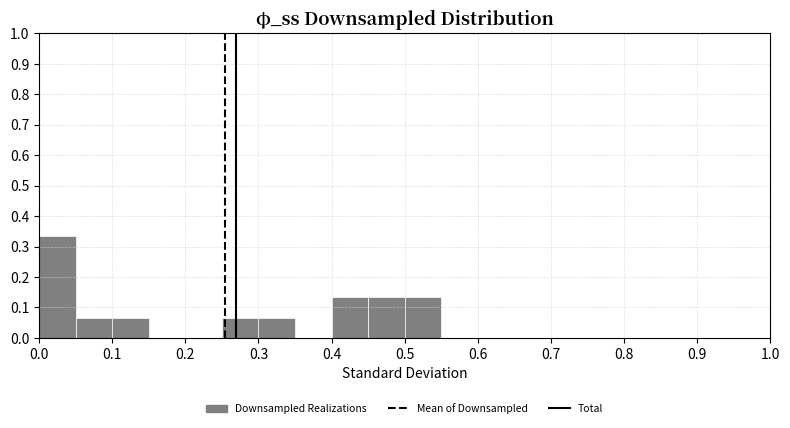

Reading left to right, list every bar in this chart as the range it spans on the x-axis followed by its height. The values are not printed on the chart, so give them approximately, as read against the axis.

0.00 to 0.05: 0.33
0.05 to 0.10: 0.07
0.10 to 0.15: 0.07
0.15 to 0.20: 0
0.20 to 0.25: 0
0.25 to 0.30: 0.07
0.30 to 0.35: 0.07
0.35 to 0.40: 0
0.40 to 0.45: 0.13
0.45 to 0.50: 0.13
0.50 to 0.55: 0.13
0.55 to 0.60: 0
0.60 to 0.65: 0
0.65 to 0.70: 0
0.70 to 0.75: 0
0.75 to 0.80: 0
0.80 to 0.85: 0
0.85 to 0.90: 0
0.90 to 0.95: 0
0.95 to 1.00: 0